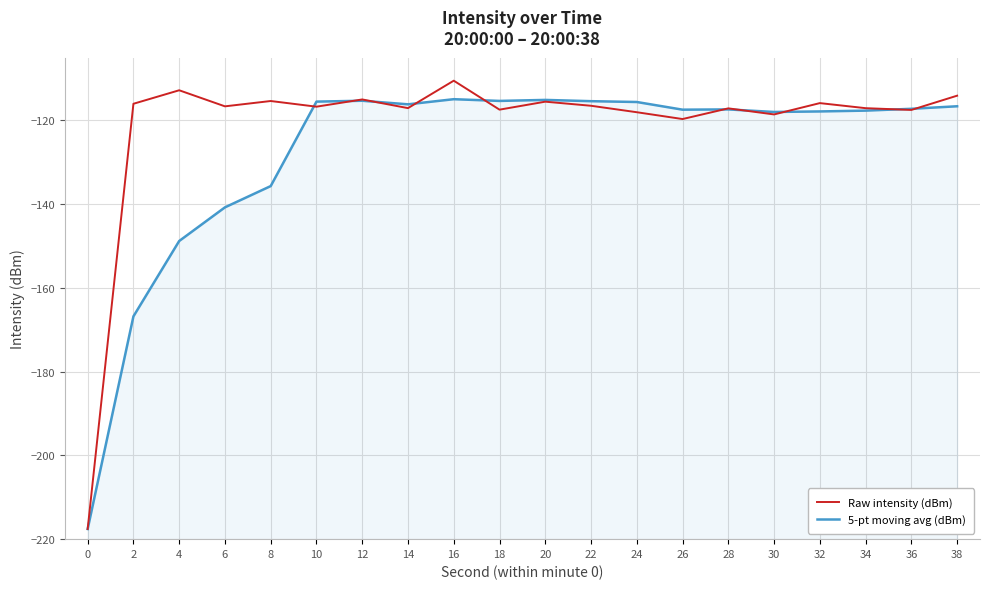

Rank the categories by Raw intensity (dBm) value from highest to lowest.

16, 4, 38, 12, 8, 20, 32, 2, 22, 6, 10, 14, 34, 28, 18, 36, 24, 30, 26, 0